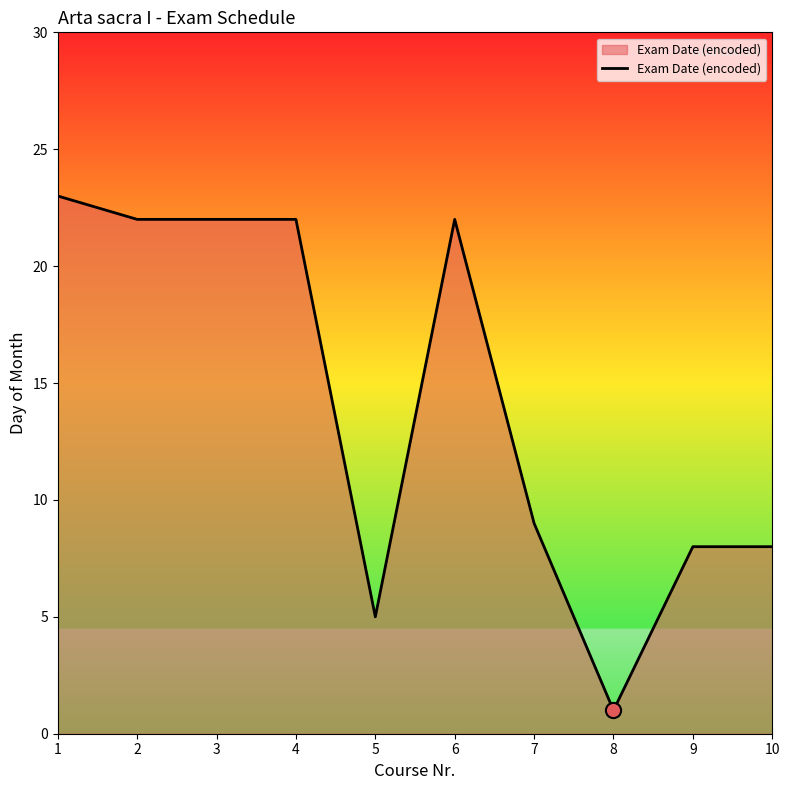

Between 4 and 8, which is larger?

4